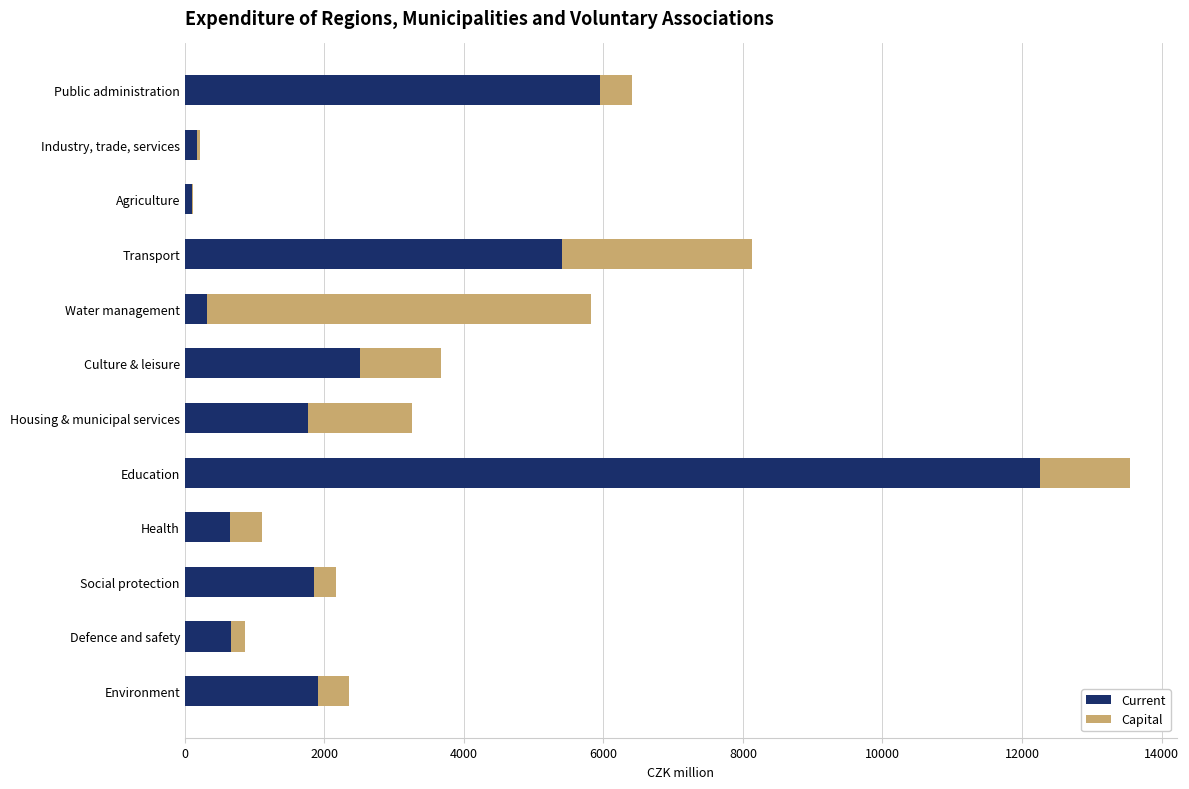

What is the total value across all series at Social protection?

2162.2